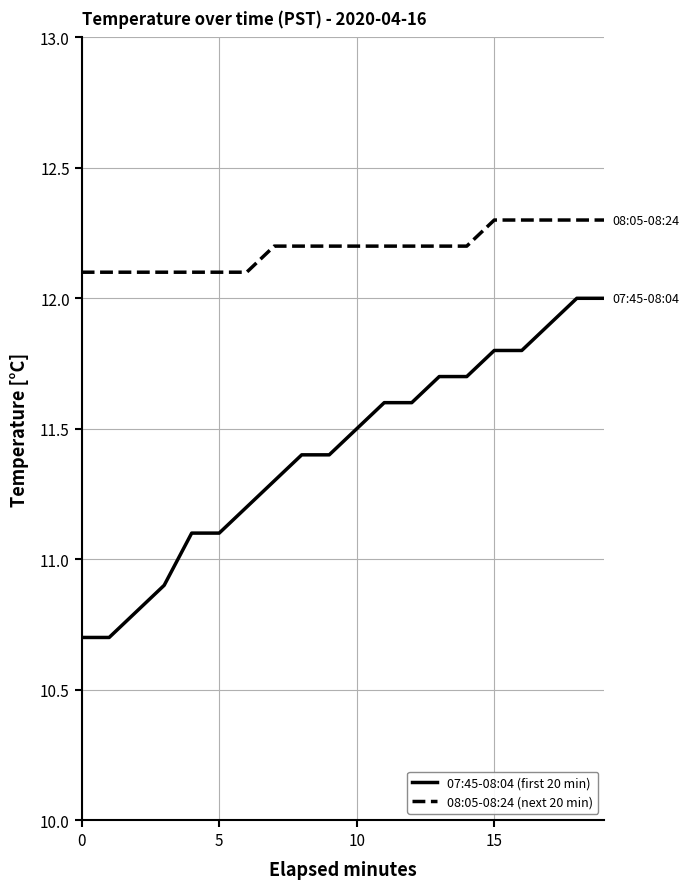

Which series has the largest total across all categories?

08:05-08:24 (next 20 min)